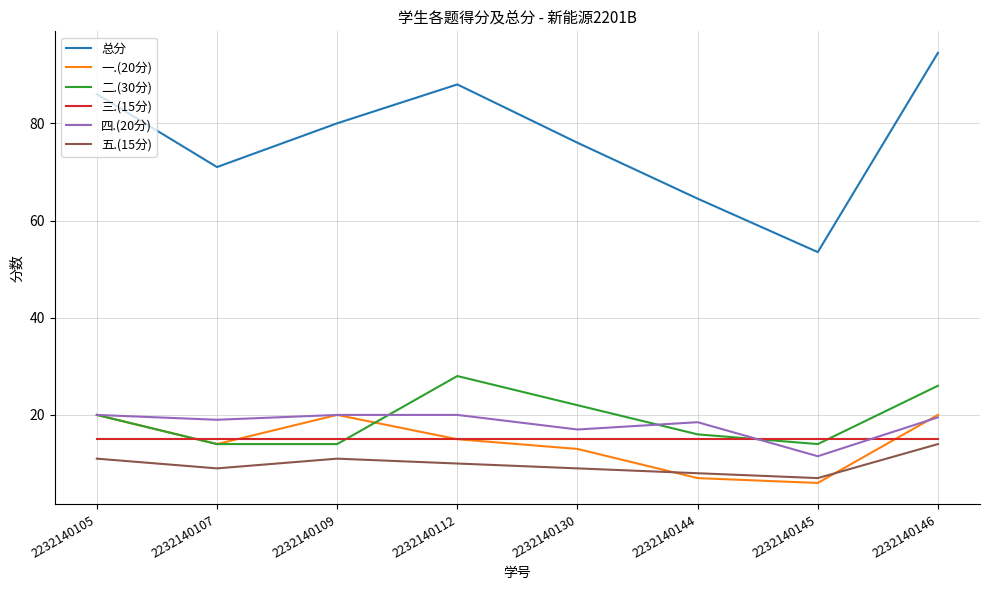

What is the maximum value shown in the chart?

94.5